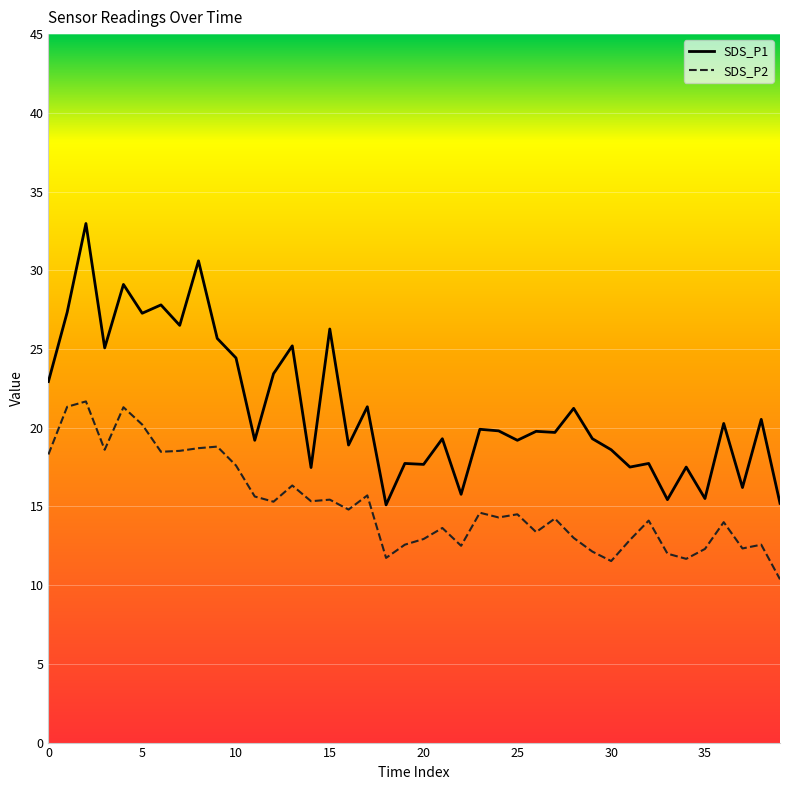

List the series in order of their overall mean, highest first.

SDS_P1, SDS_P2